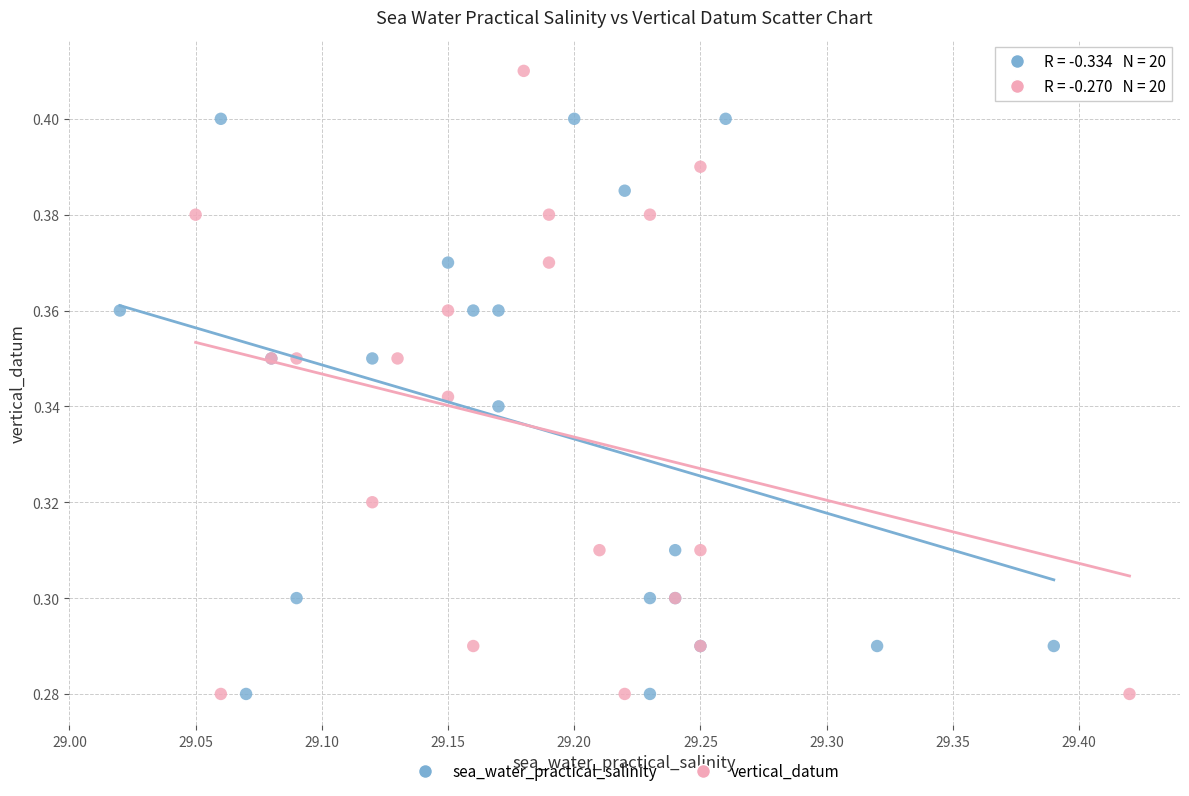

Which series contains the highest Y value?

vertical_datum